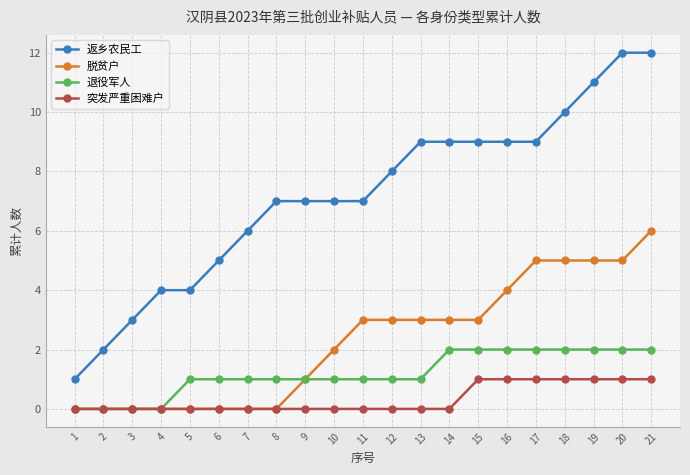

What is the maximum value shown in the chart?

12